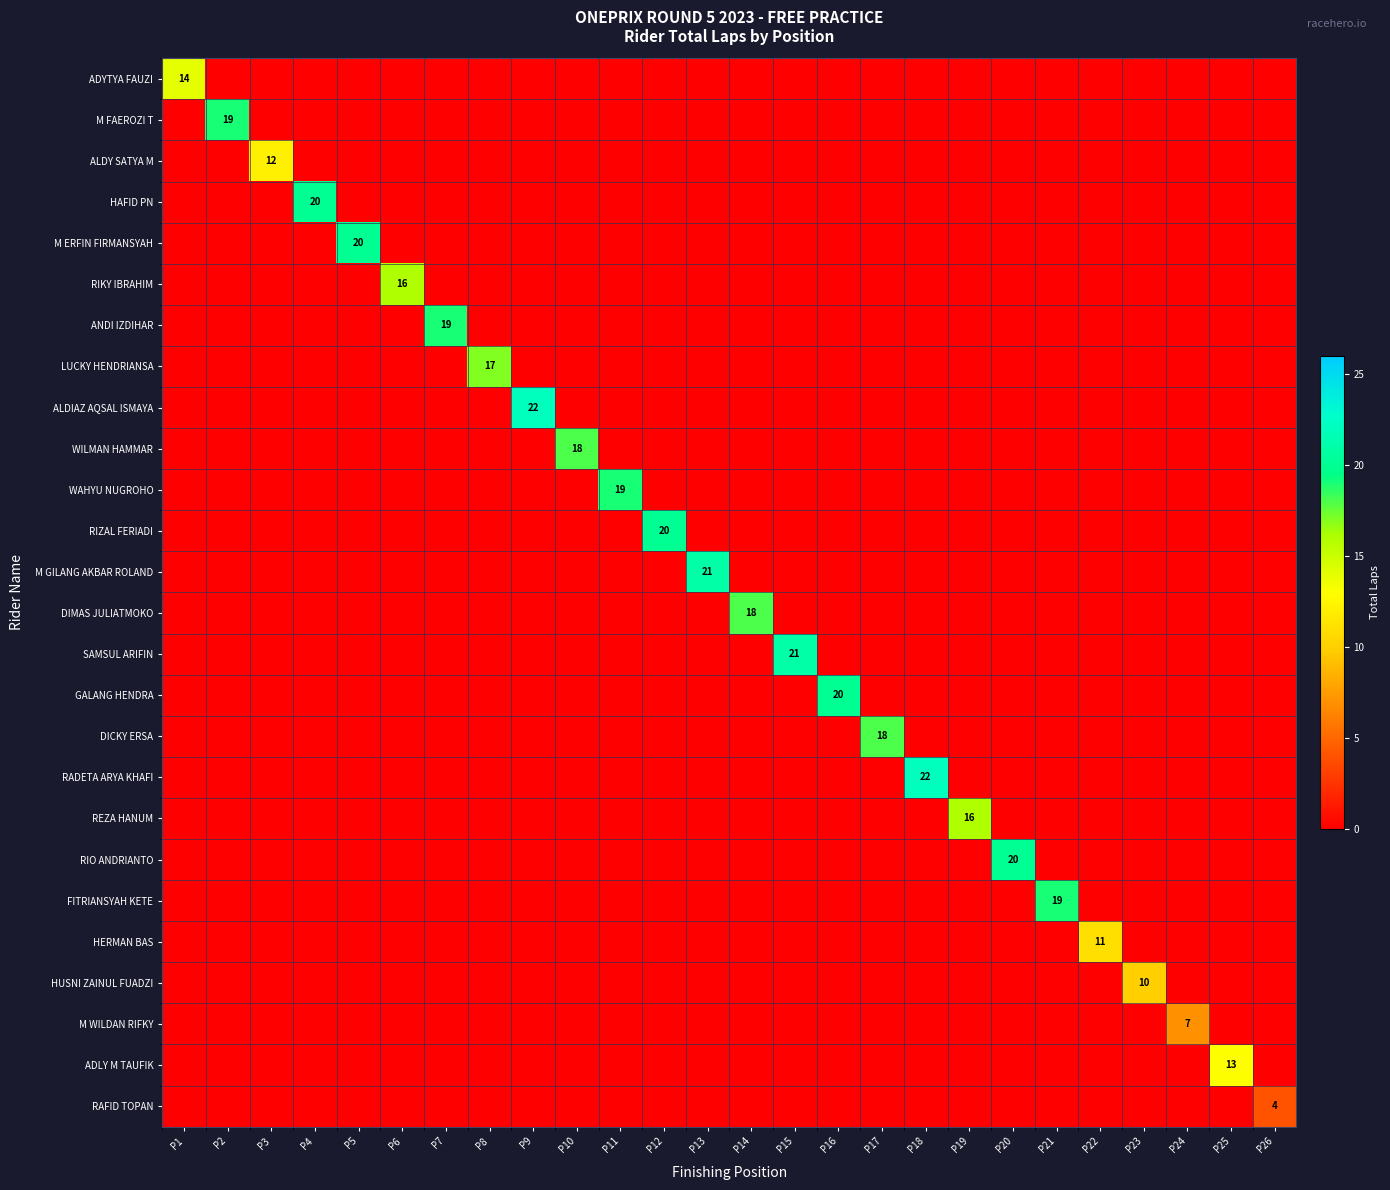

Which series changed the most between P1 and P12?

RIZAL FERIADI